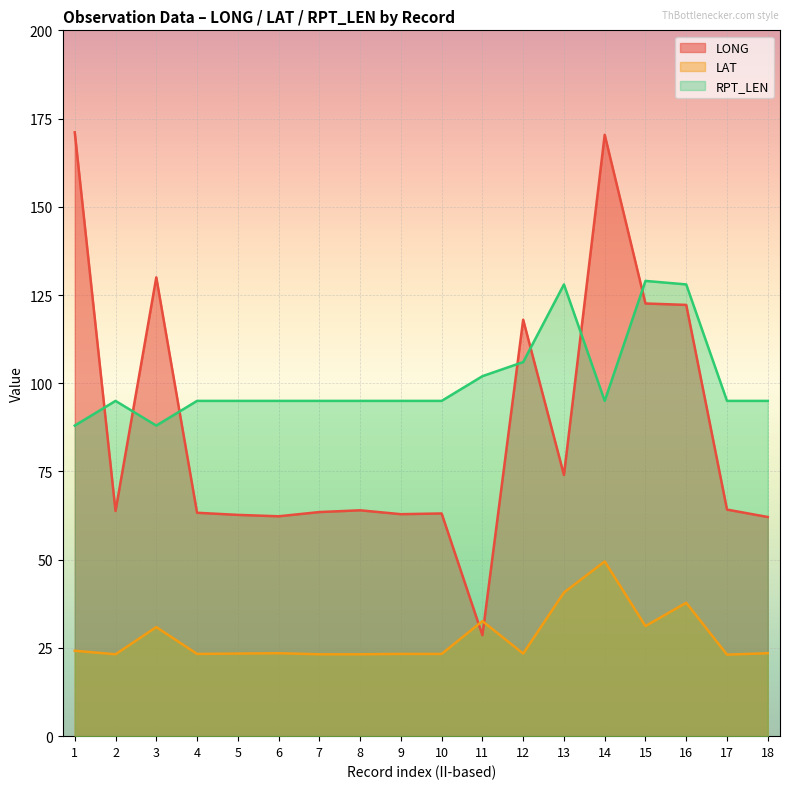

At which category does the chart reach its minimum across all series?

17